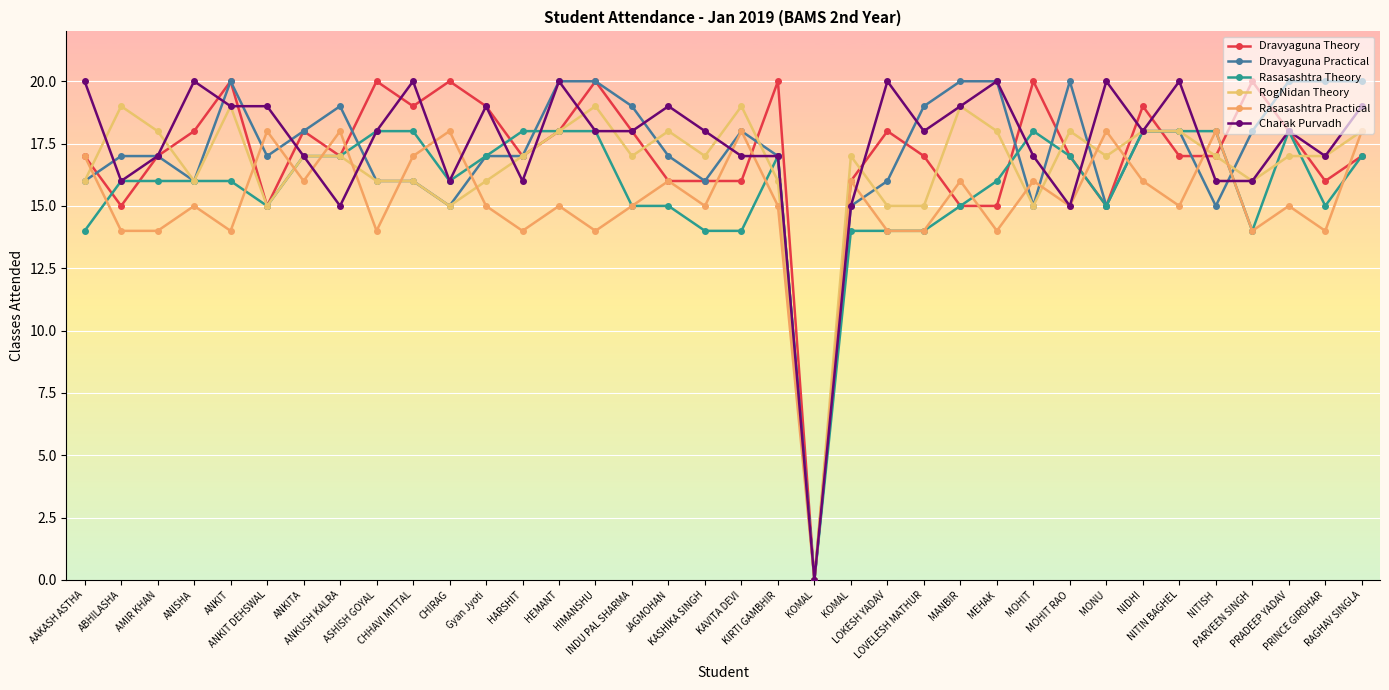

At which category is the sum across all series the highest?

HEMANT